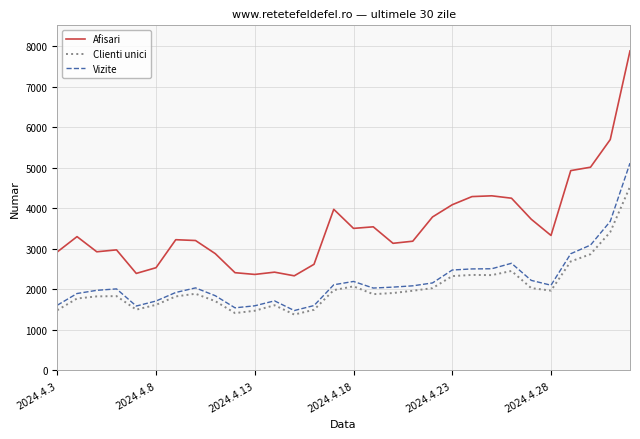

What is the greatest value displayed?

7885